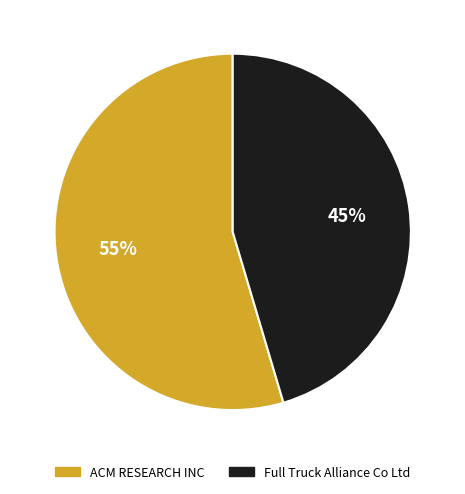

To the nearest percent, what portion does ACM RESEARCH INC represent?

55%